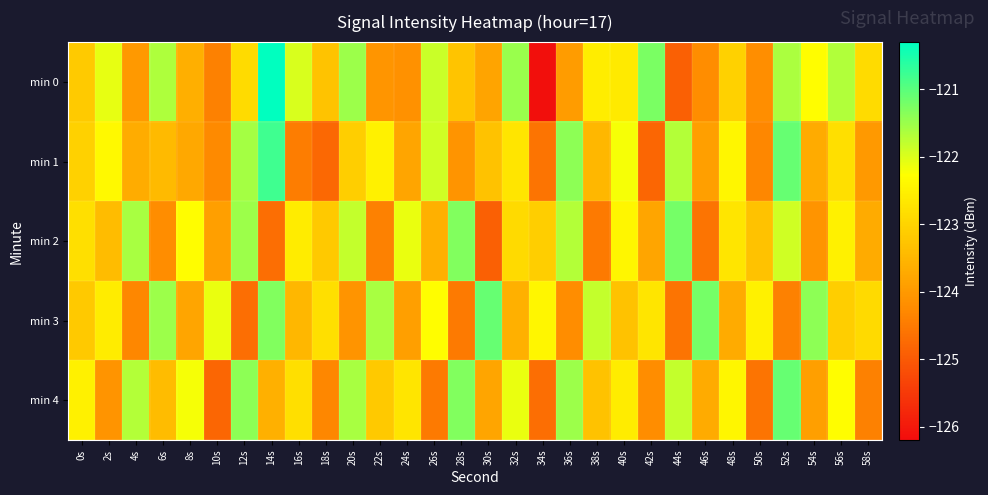

Which series has the widest spread of values?

min 0